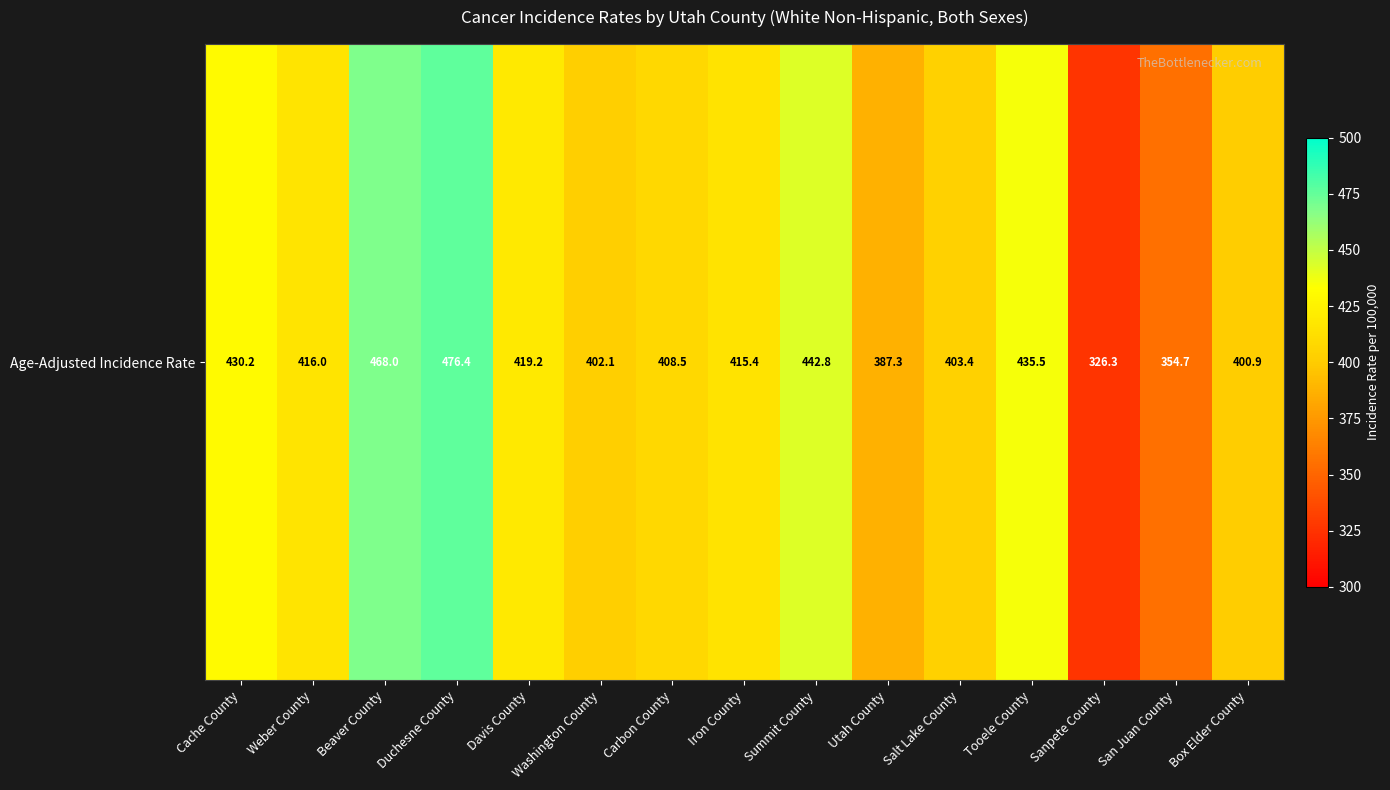

Between Iron County and Box Elder County, which is larger?

Iron County